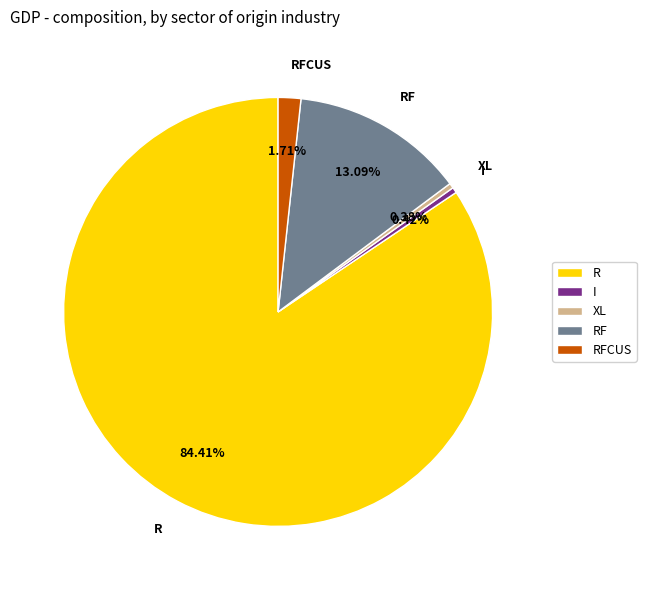

What is the majority slice?

R